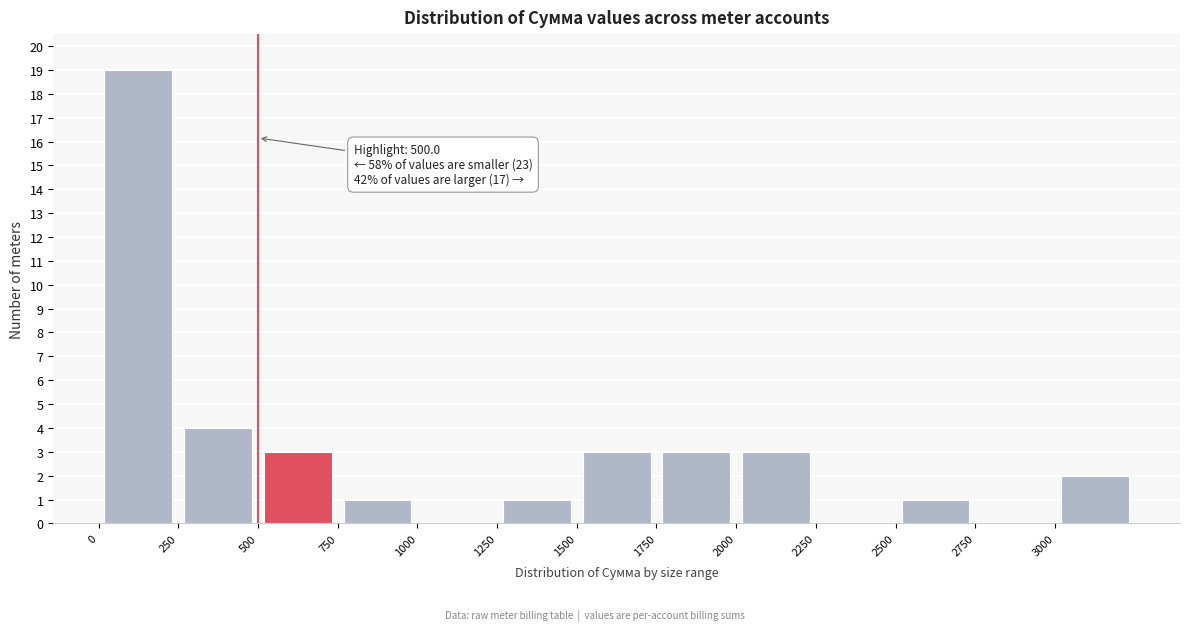

Which range on the x-axis has the tallest bar?

0 to 250